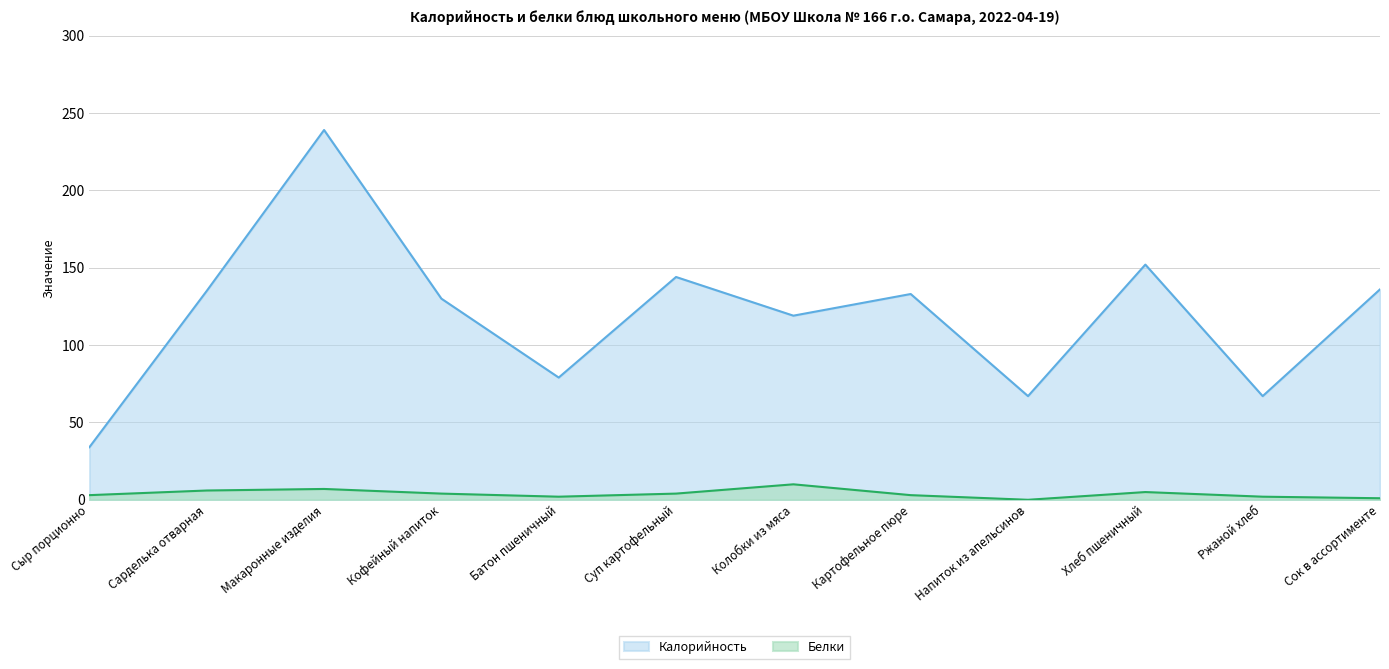

Rank the series by their average value, from highest to lowest.

Калорийность, Белки